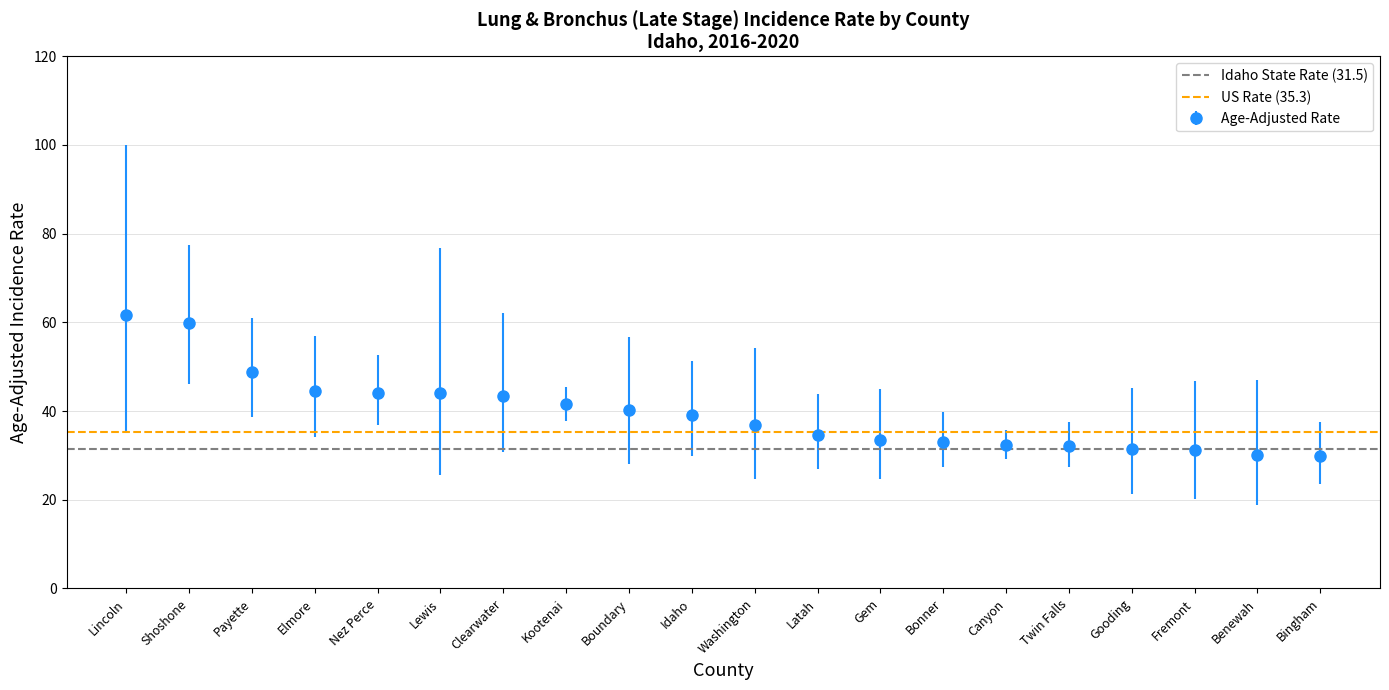

What is the minimum value for US Rate (35.3)?

35.3